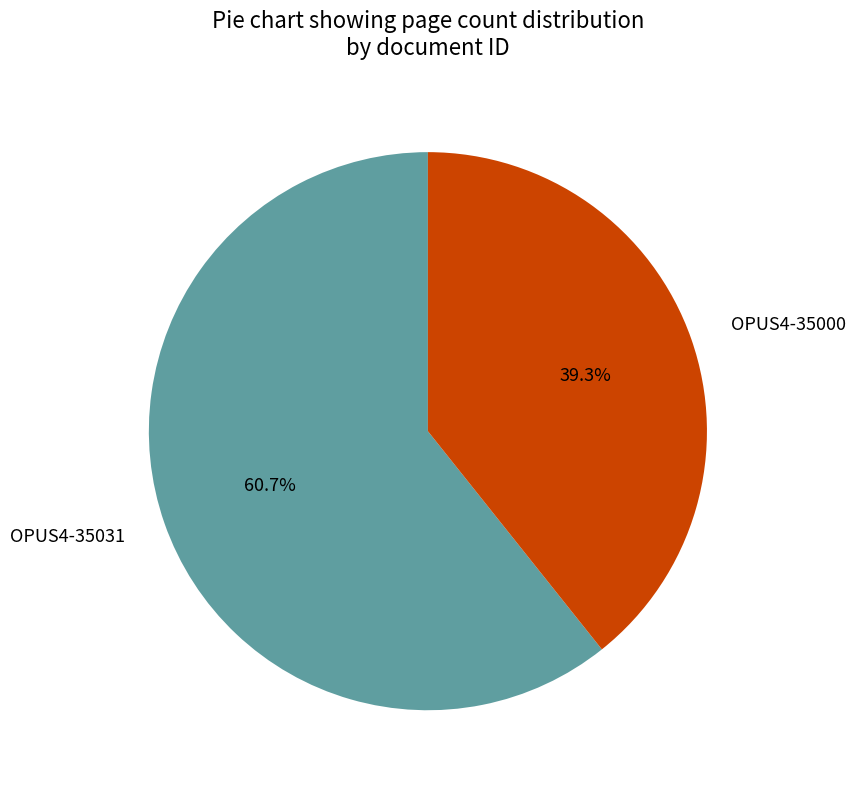

Count the number of slices in the pie.

2